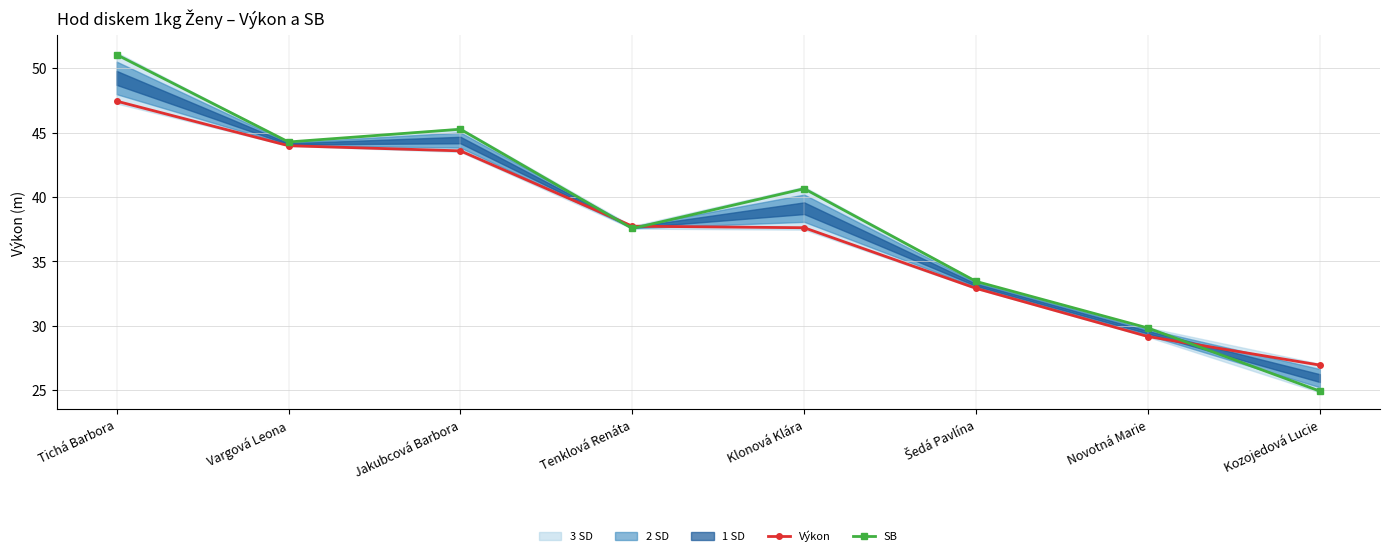

What is the total value across all series at Kozojedová Lucie?

51.9